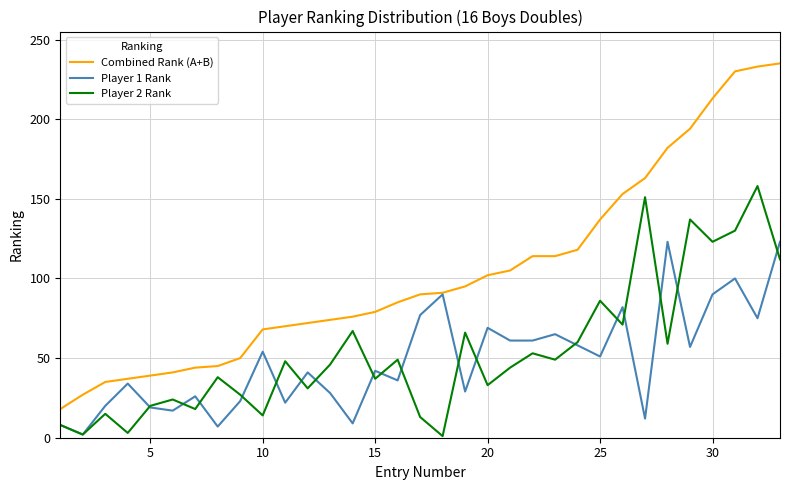

What are all the series names shown in the legend?

Combined Rank (A+B), Player 1 Rank, Player 2 Rank